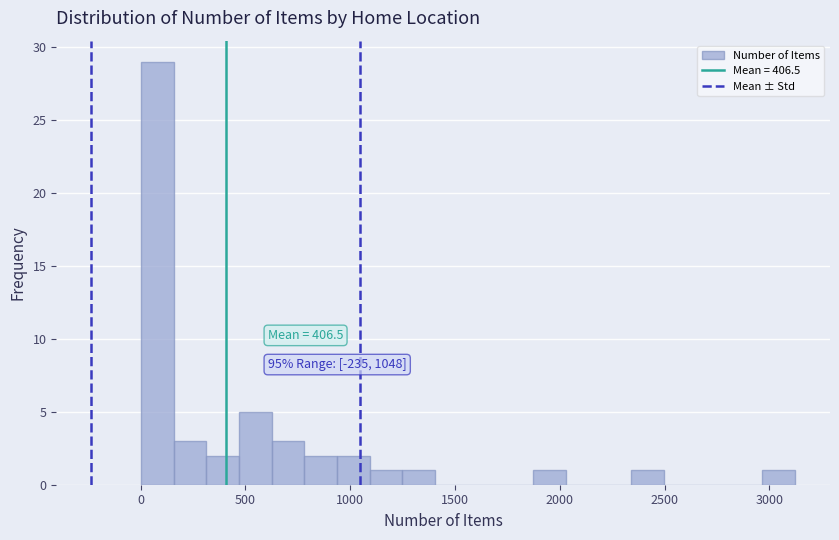

Read against the x-axis, roughly where is the centre of the tallest bar?

100